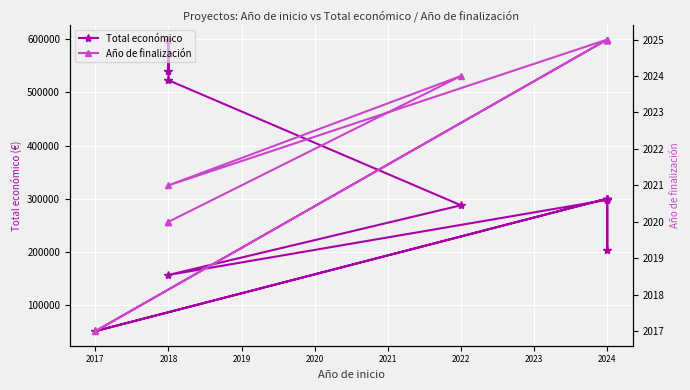

Which series has the largest total across all categories?

Total económico